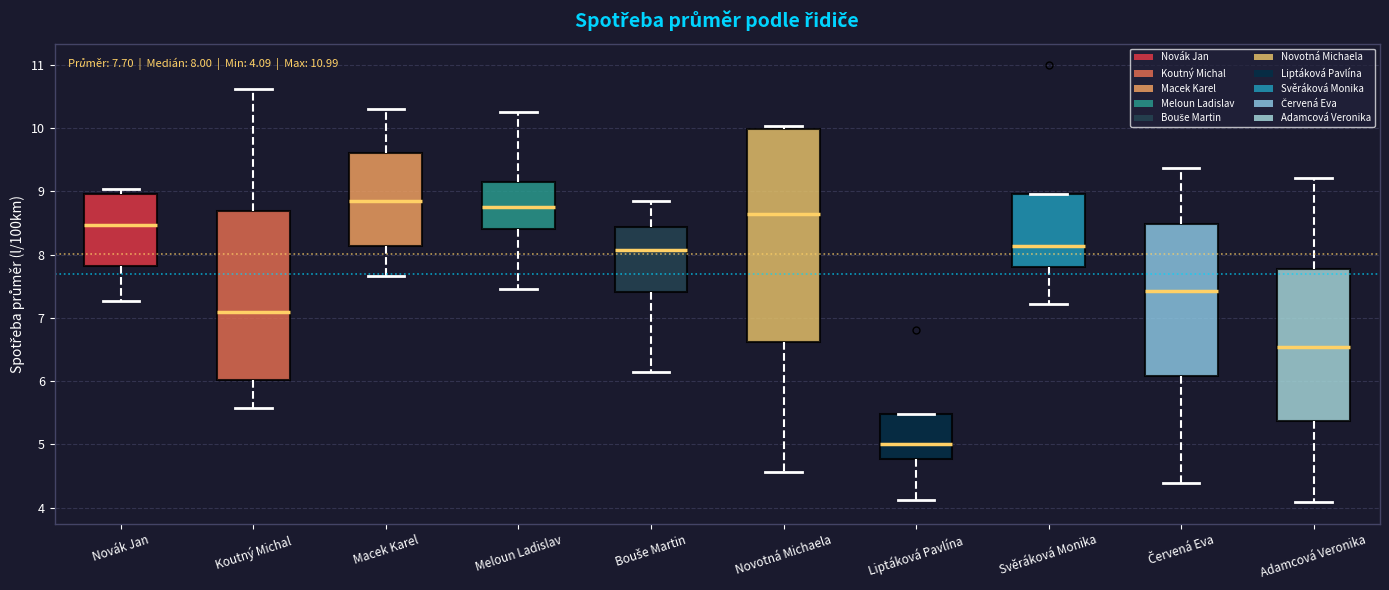

Comparing the boxes themselves (not the whiskers), which one is the tallest?

Novotná Michaela